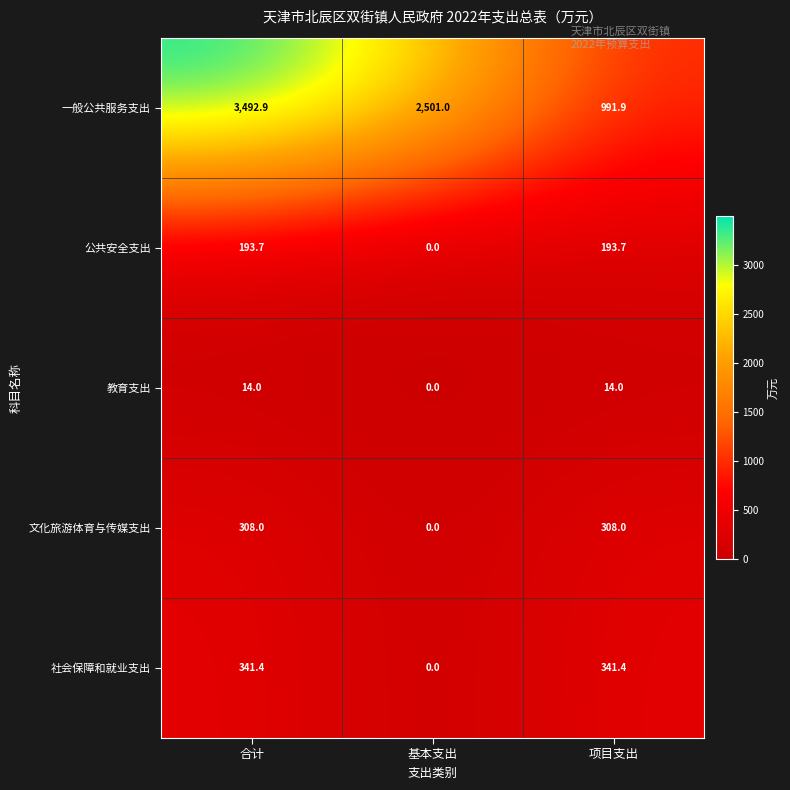

Where does the 公共安全支出 series first go above 193?

合计